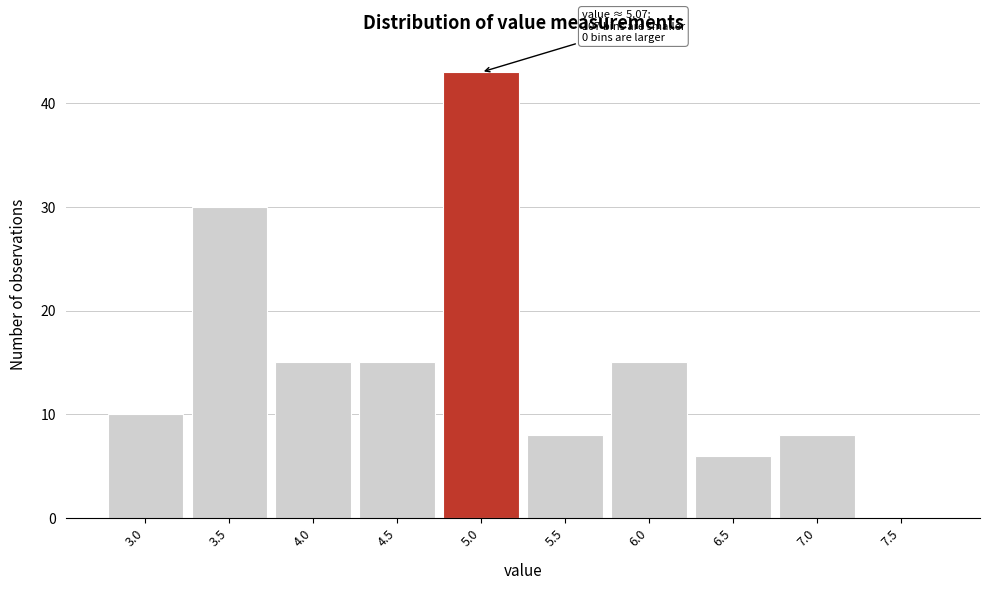

Reading left to right, list all the values displayed in this chart.

3.0=10	3.5=30	4.0=15	4.5=15	5.0=43	5.5=8	6.0=15	6.5=6	7.0=8	7.5=0